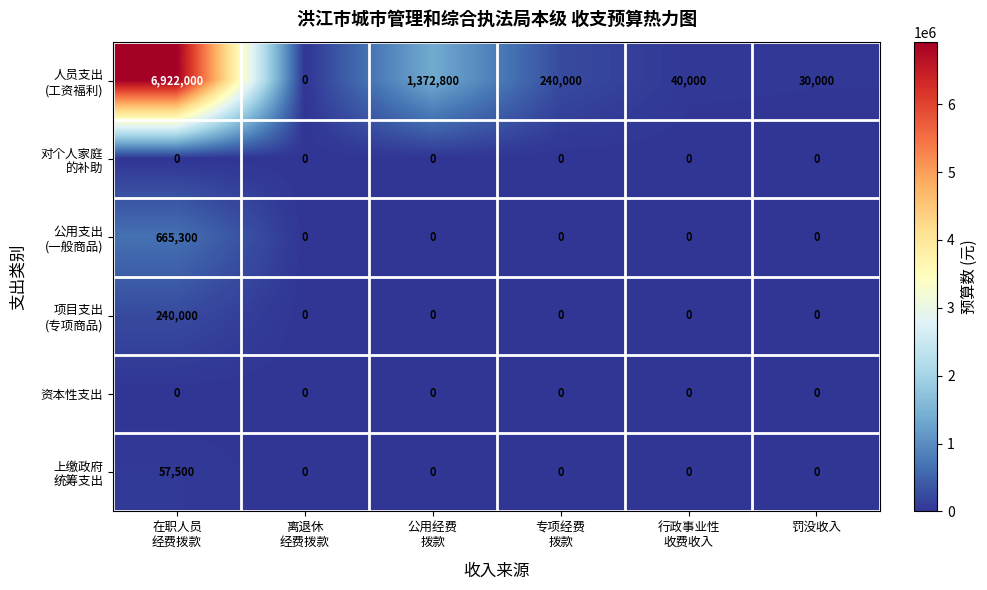

What is the spread (max minus min) of values at 罚没收入?

30000